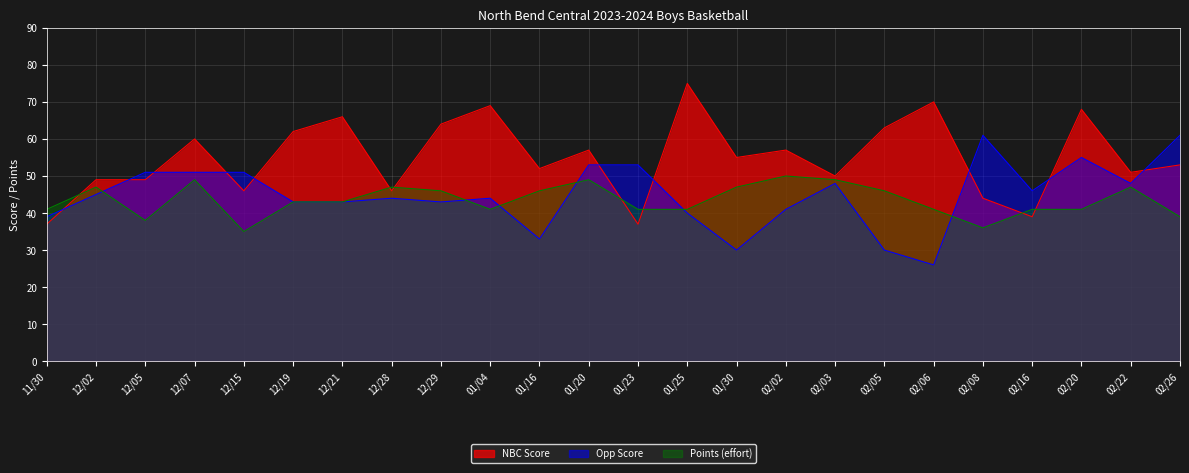

What is the value of the NBC Score point at the 10th from the left?

69